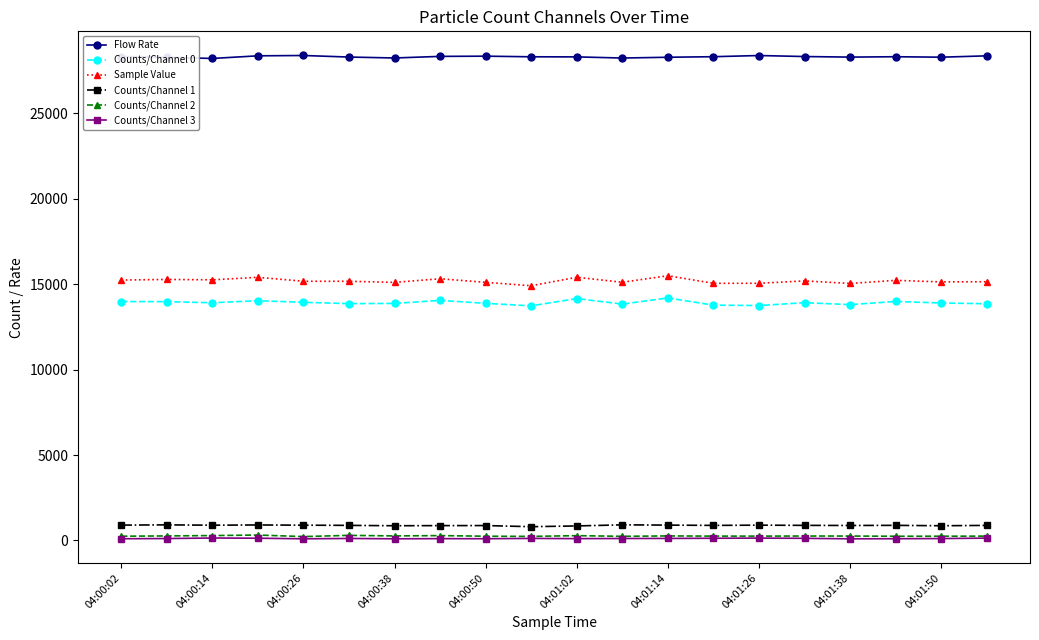

True or false: Flow Rate and Counts/Channel 1 intersect in this chart.

False